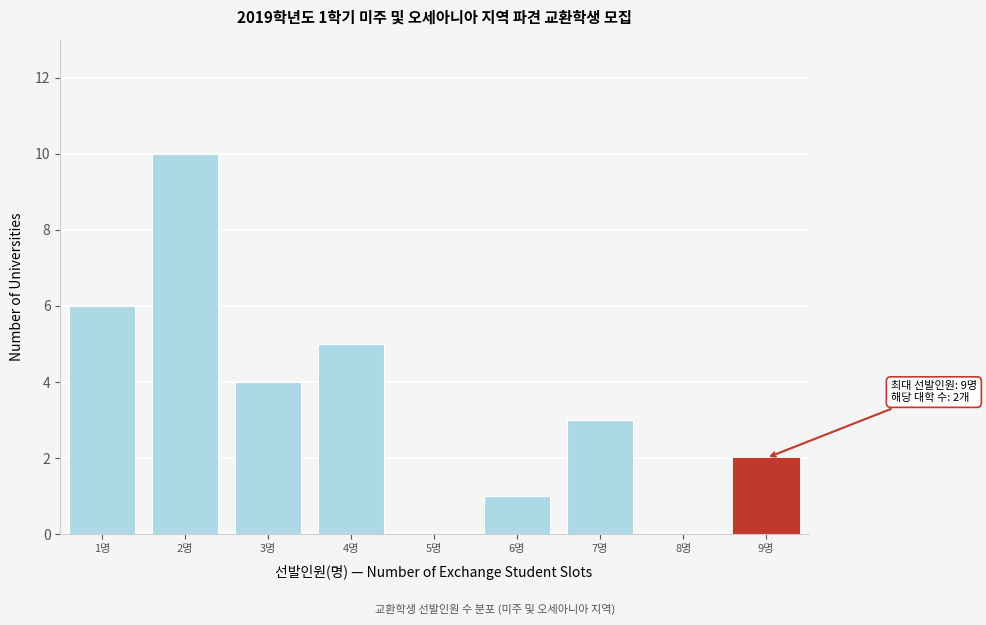

Which range on the x-axis has the tallest bar?

1.5 to 2.5